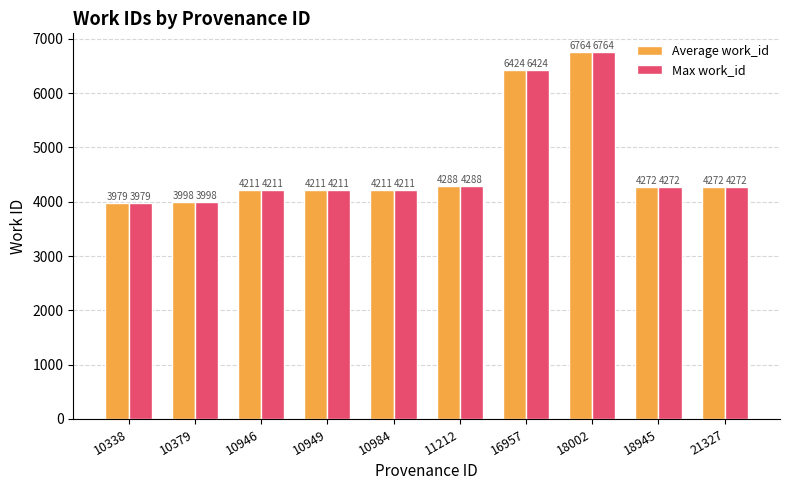

Where does the Max work_id series first go above 4272?

11212